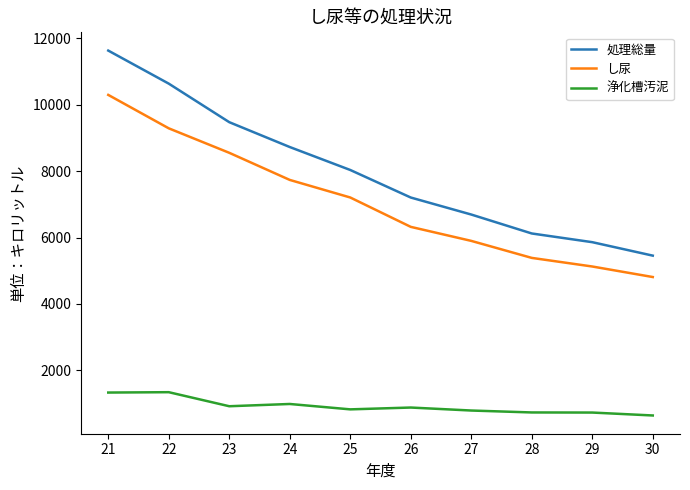

What is the sum of all し尿 values?

70615